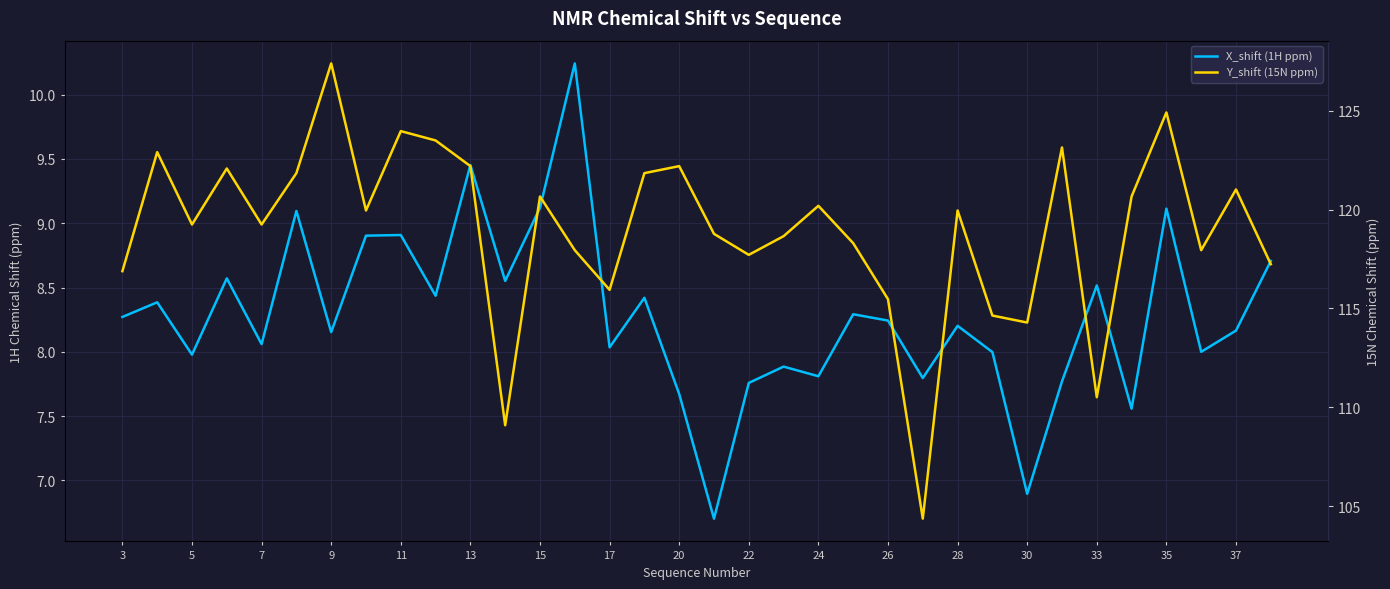

The value of X_shift (1H ppm) at 31 is 8.0. True or false?

True